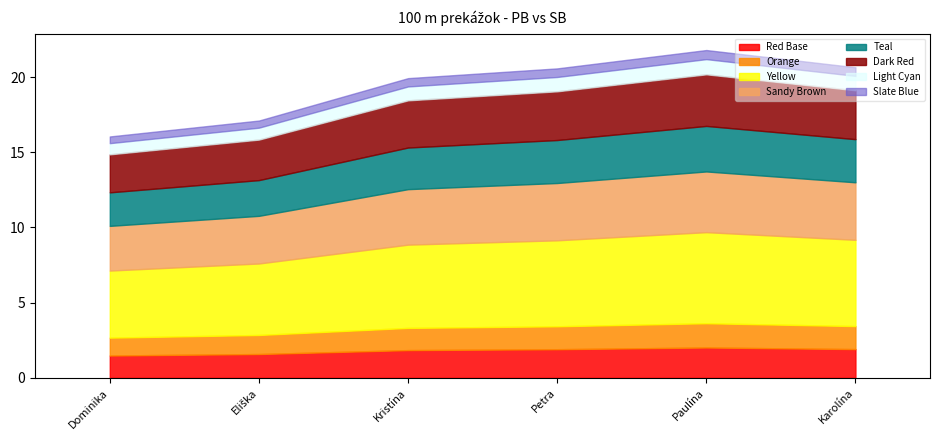

True or false: SB has more than 2 points higher than both neighbors.

False